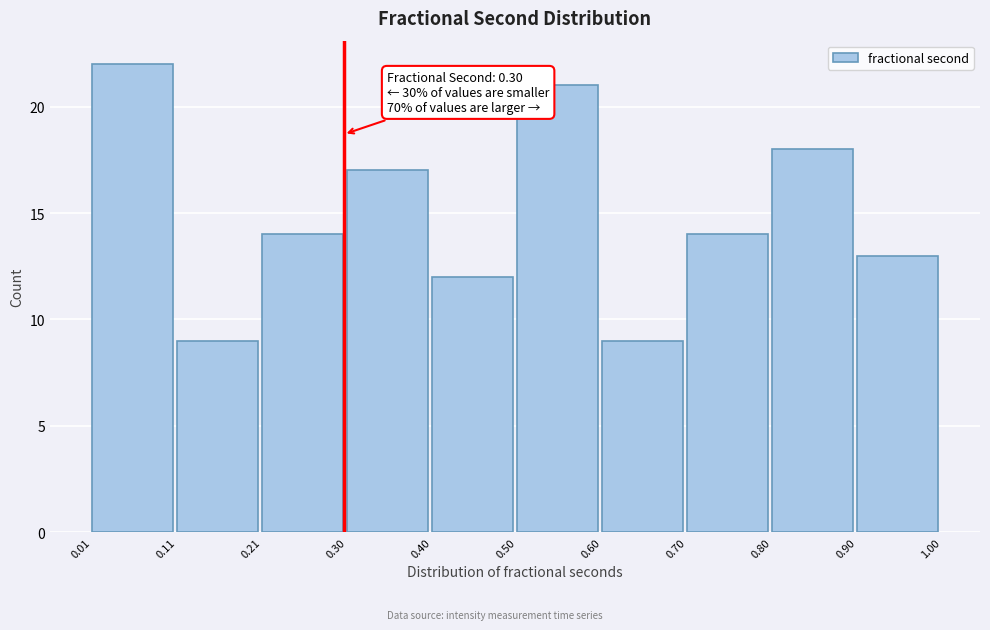

Over which range of the x-axis is the bar tallest?

0.01 to 0.11